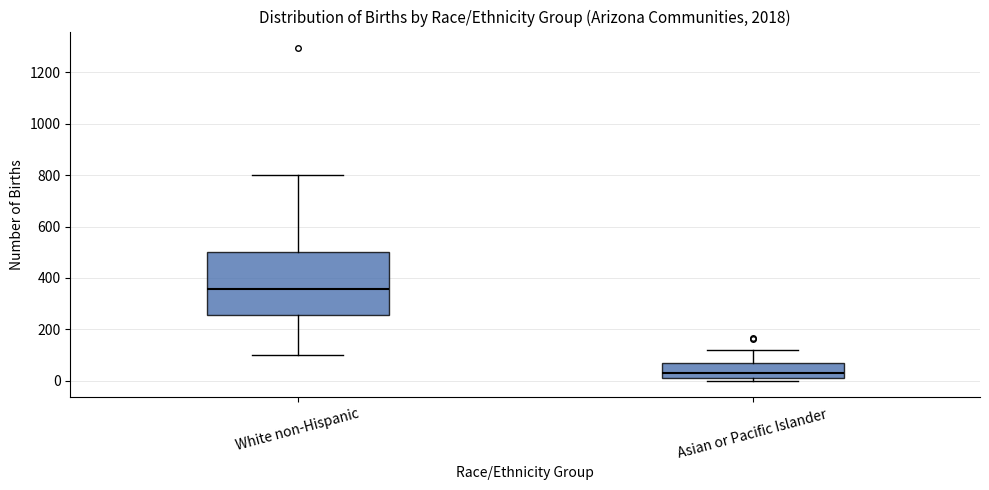

Comparing the boxes themselves (not the whiskers), which one is the tallest?

White non-Hispanic